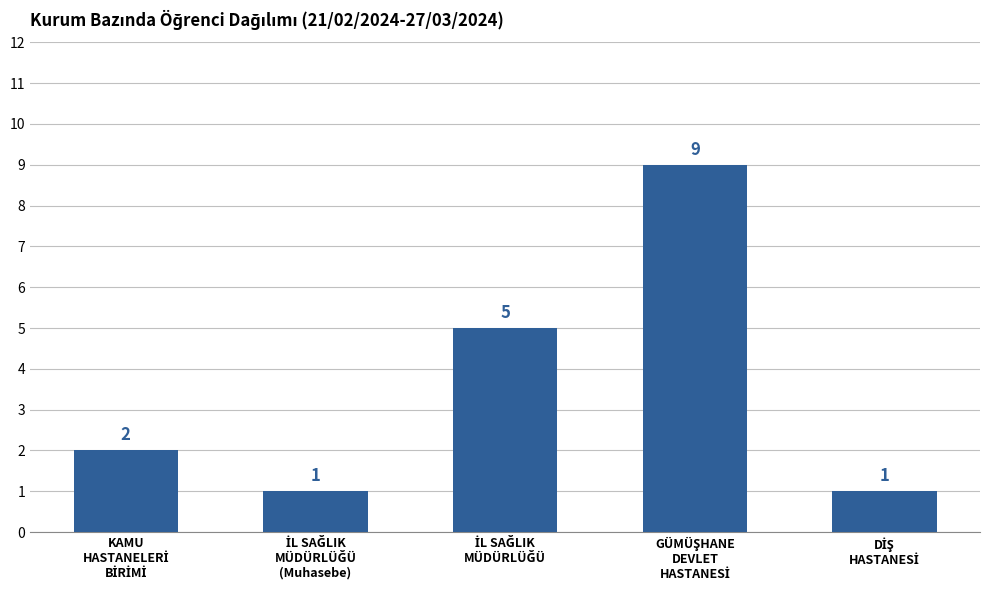

What is the value of the 4th bar from the left?

9